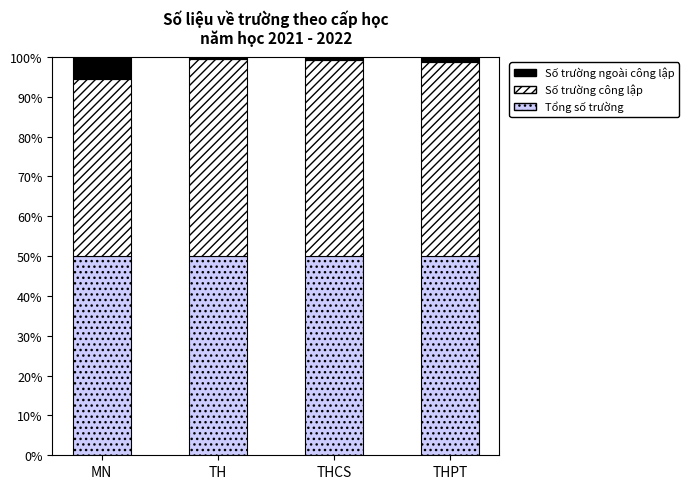

What is the sum of all Tổng số trường values?

200.0